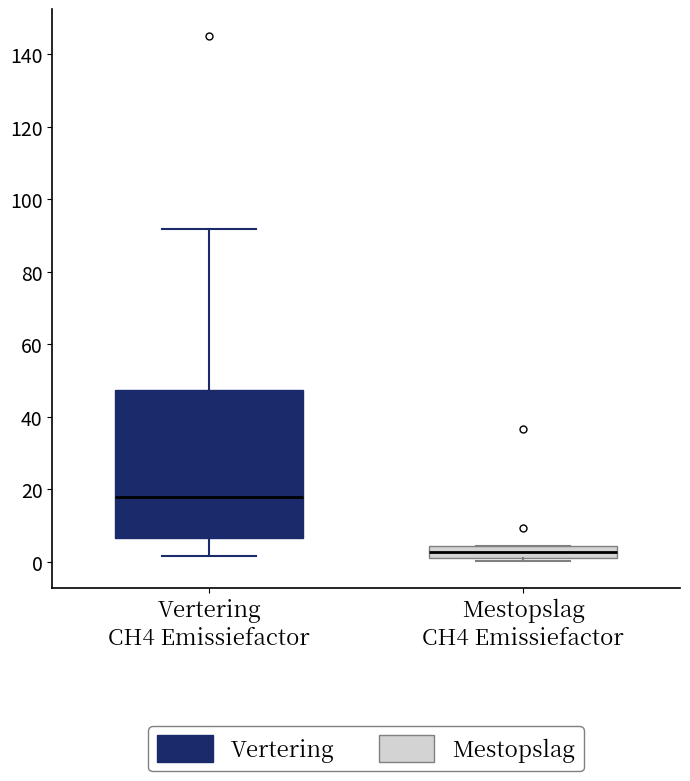

Reading left to right, transcribe this box plot: for each box, give where its median line is, the range the box spans, and where its two whiskers end, as read against the y-axis. The values are not printed on the chart, so give them approximately, as read against the axis.

Vertering CH4 Emissiefactor: median 18, box 6 to 48, whiskers 2 to 92
Mestopslag CH4 Emissiefactor: median 2 (inside the box), box 2 to 4, whiskers 0 to 4